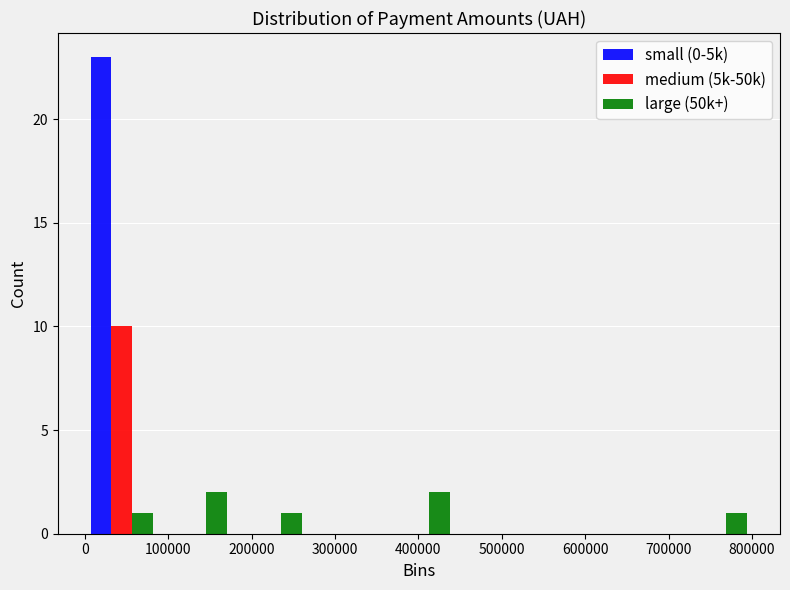

Reading left to right, list every range on the x-axis with the height of the bar of each series over it. Neither the bar edges nor the heights are printed on the chart, so give them approximately, as read against the axes.

0 to 90000: small (0-5k)=23	medium (5k-50k)=10	large (50k+)=1
90000 to 180000: small (0-5k)=0	medium (5k-50k)=0	large (50k+)=2
180000 to 270000: small (0-5k)=0	medium (5k-50k)=0	large (50k+)=1
270000 to 360000: small (0-5k)=0	medium (5k-50k)=0	large (50k+)=0
360000 to 450000: small (0-5k)=0	medium (5k-50k)=0	large (50k+)=2
450000 to 530000: small (0-5k)=0	medium (5k-50k)=0	large (50k+)=0
530000 to 620000: small (0-5k)=0	medium (5k-50k)=0	large (50k+)=0
620000 to 710000: small (0-5k)=0	medium (5k-50k)=0	large (50k+)=0
710000 to 800000: small (0-5k)=0	medium (5k-50k)=0	large (50k+)=1